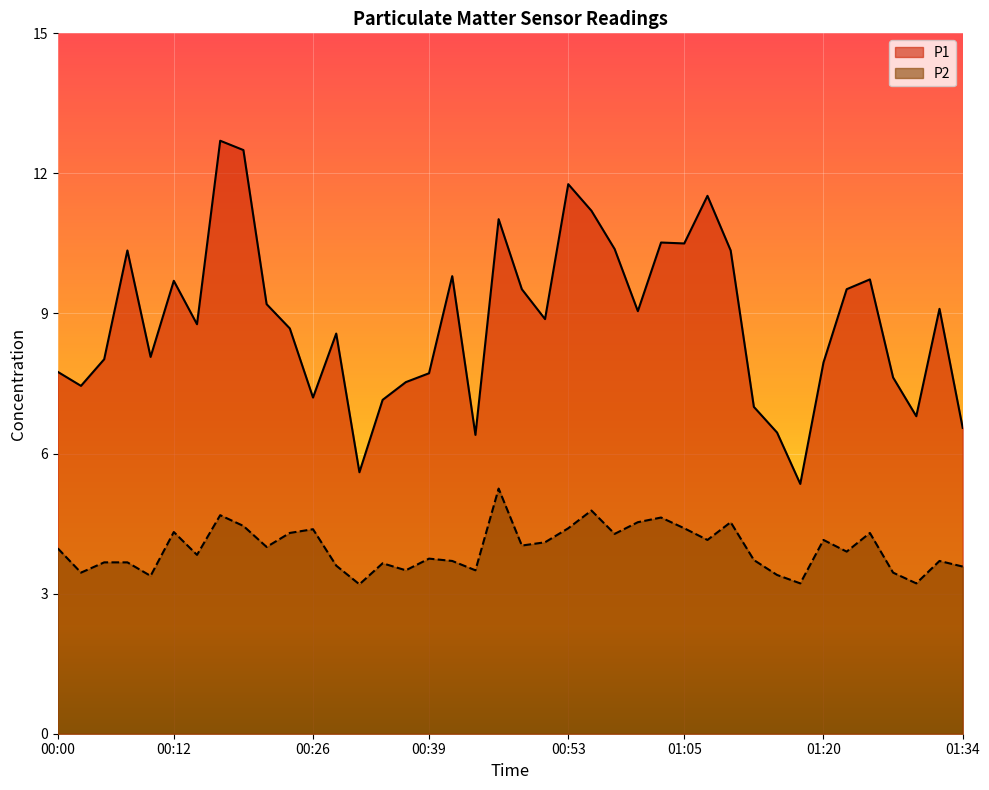

In P1, how many points are higher than both neighbors (excluding endpoints)?

11